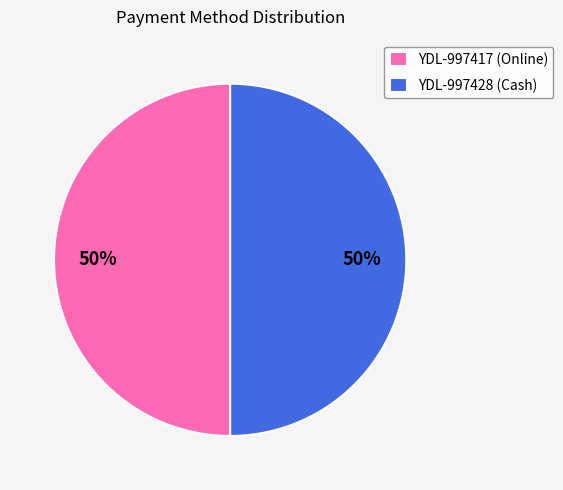

How many segments does this pie chart have?

2